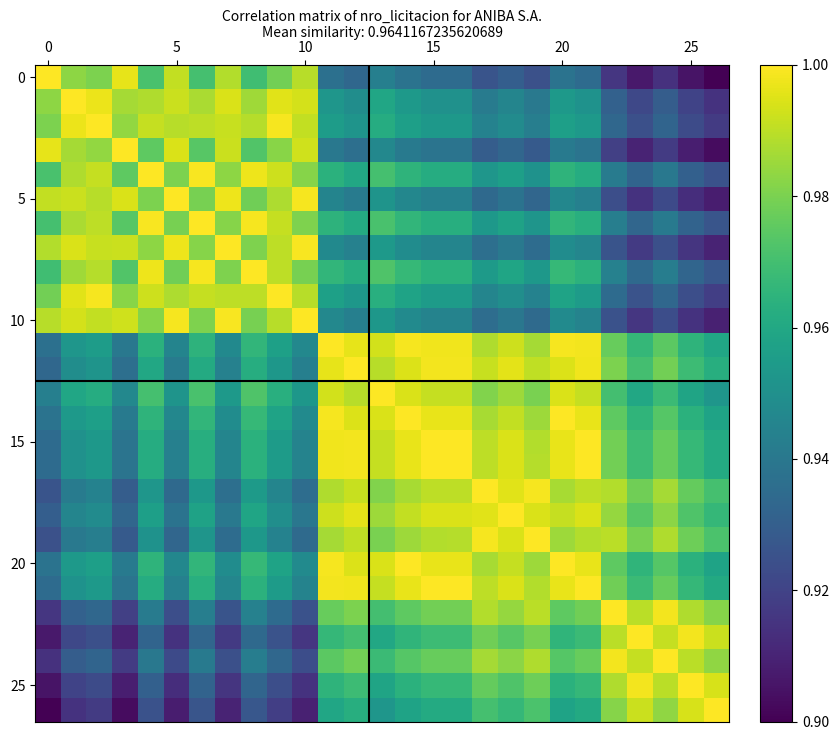

At how many categories does at least one series exceed 0?

27